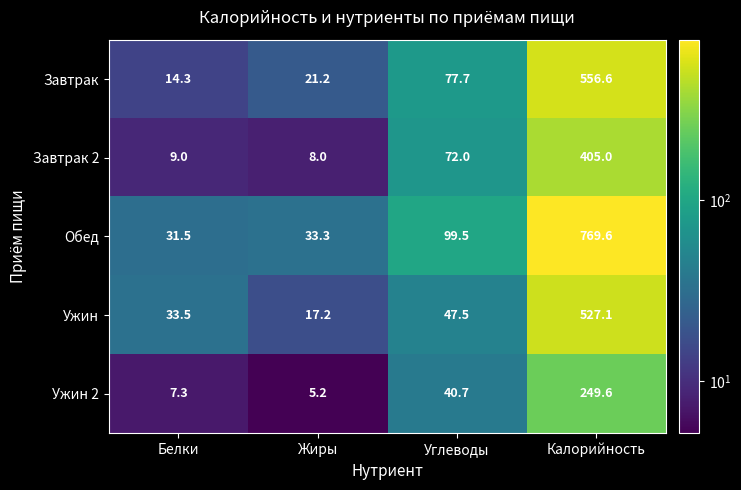

Which series changed the most between Белки and Углеводы?

Обед